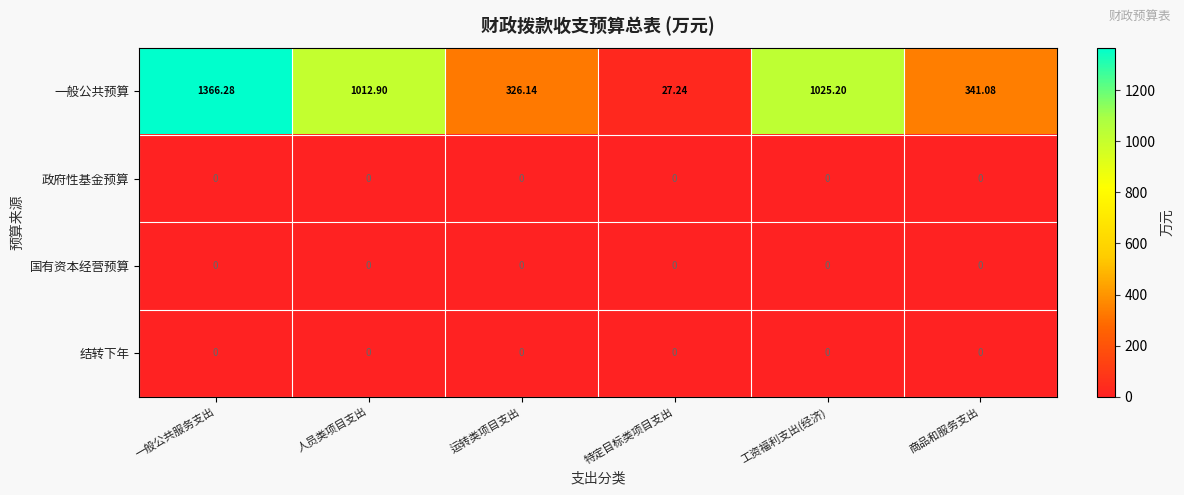

Rank the categories by 一般公共预算 value from lowest to highest.

特定目标类项目支出, 运转类项目支出, 商品和服务支出, 人员类项目支出, 工资福利支出(经济), 一般公共服务支出